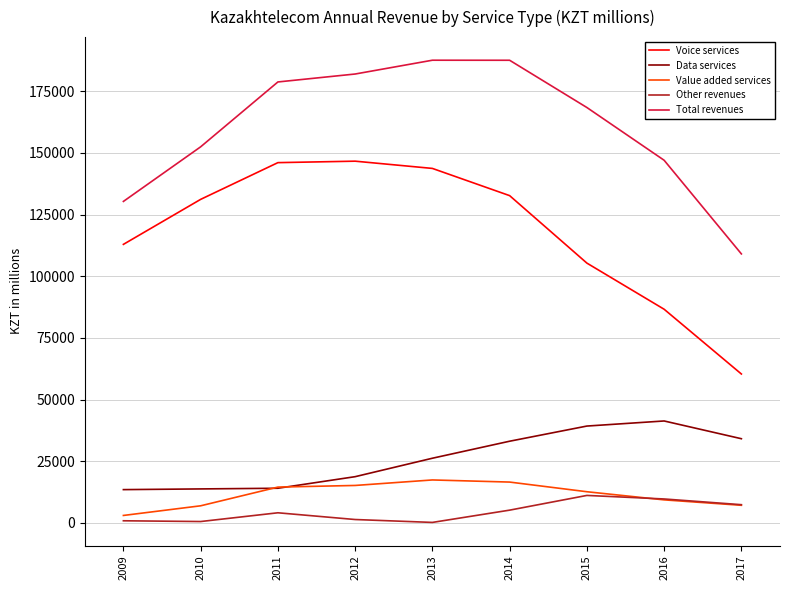

How many lines are shown in the chart?

5